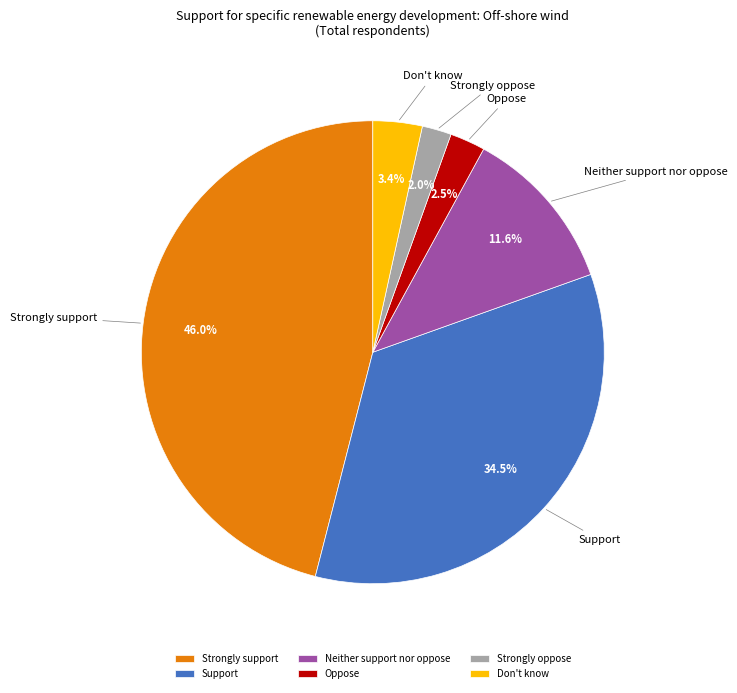

To the nearest percent, what is the difference between the Oppose and Neither support nor oppose slice percentages?

9%